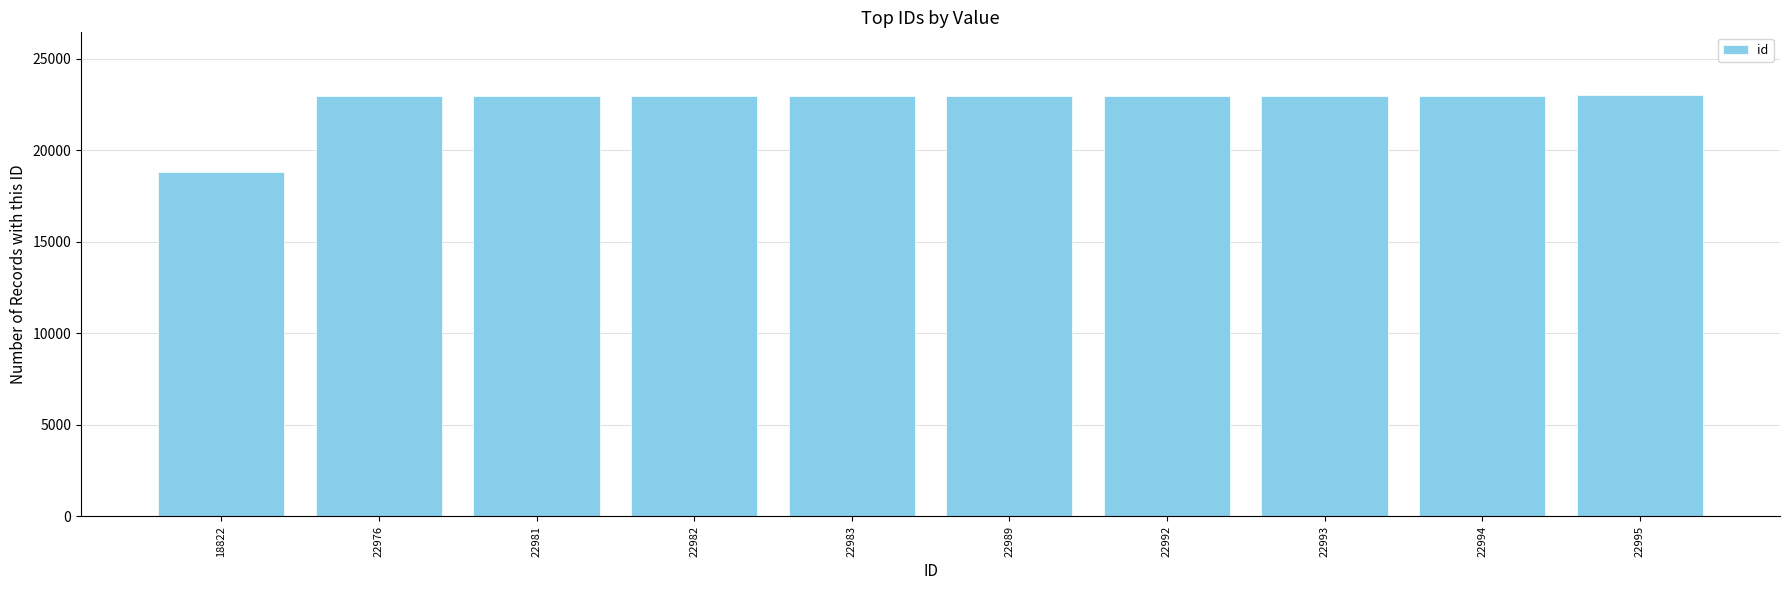

Which category has the lowest value across all series?

18822